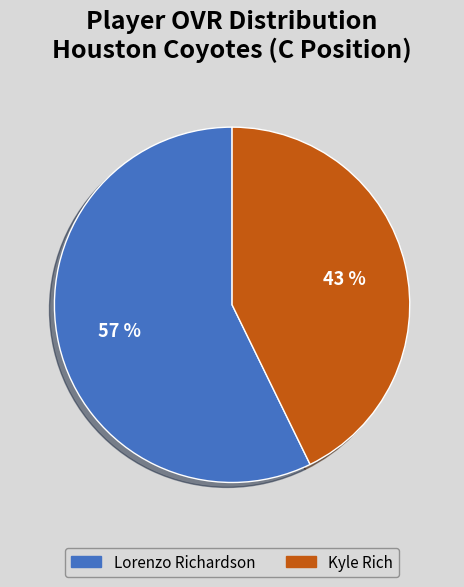

How many segments does this pie chart have?

2